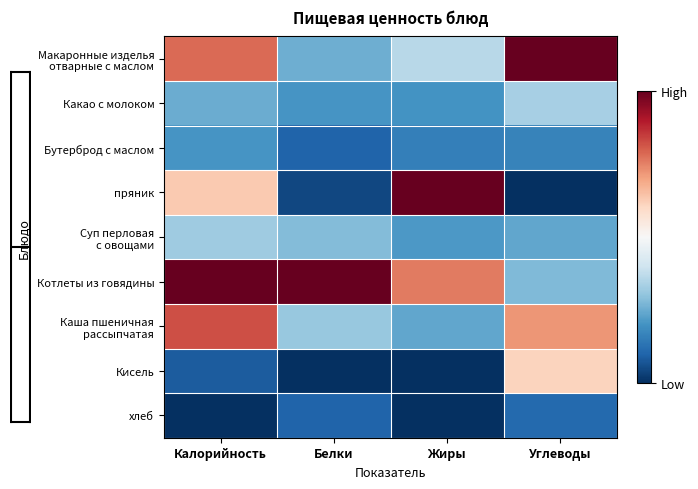

How many series are shown in this chart?

9